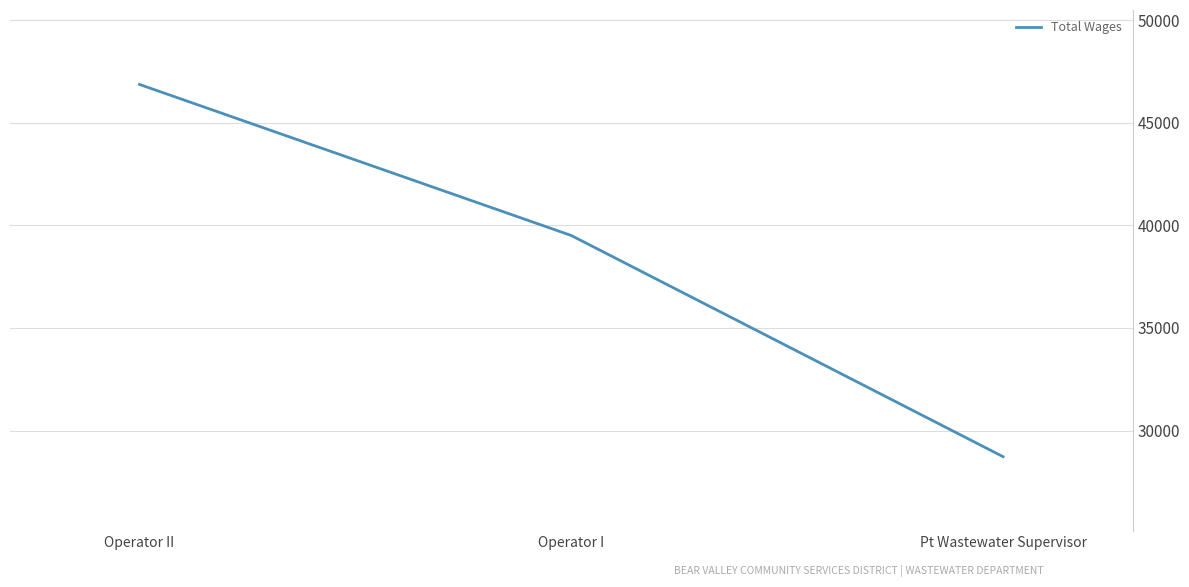

How many values are below 39504?

1